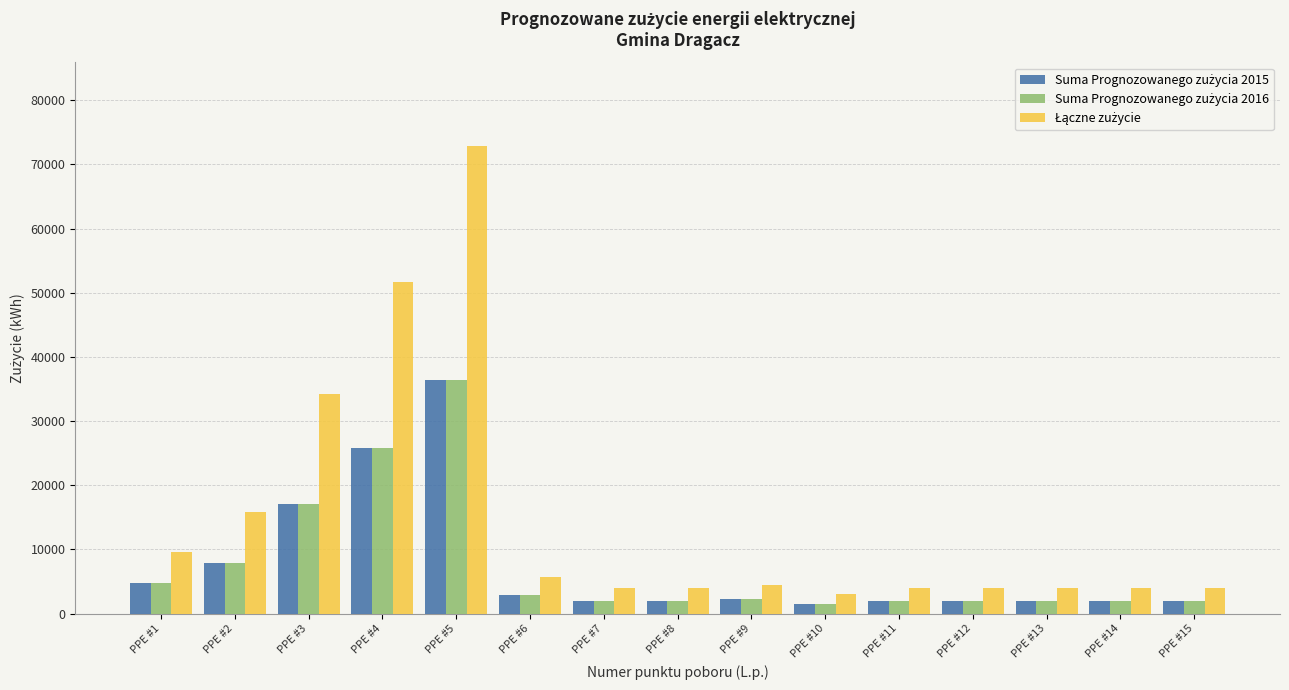

At which category is the sum across all series the highest?

PPE #5